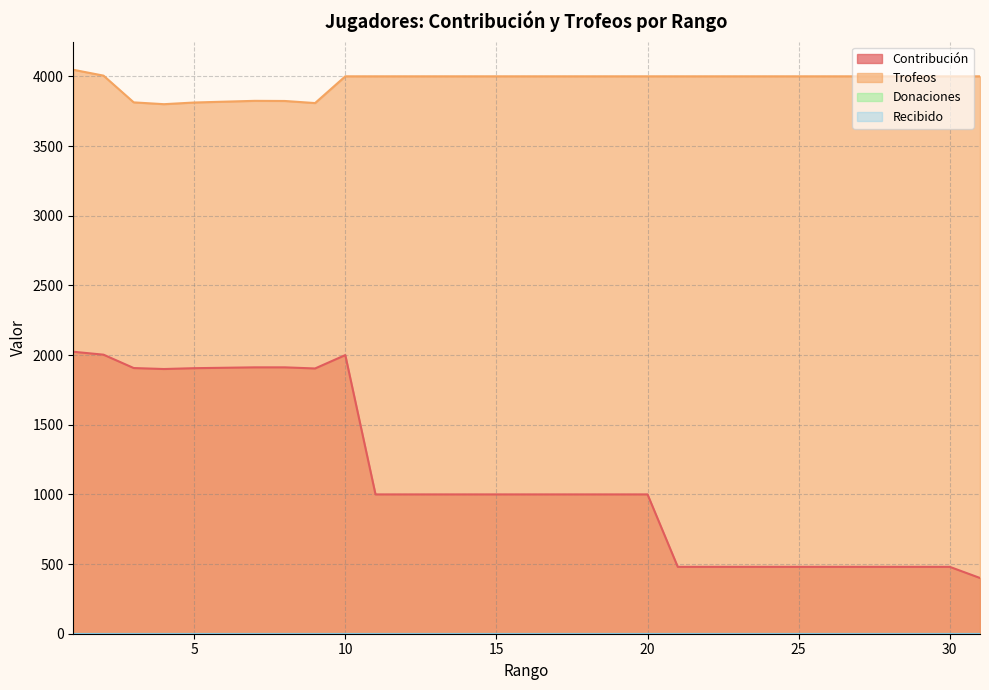

Is it true that Contribución equals 1000 at 11?

True